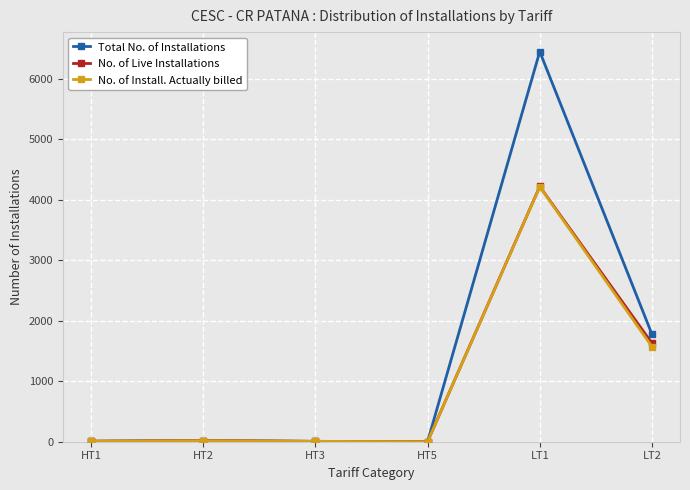

Which category has the highest value across all series?

LT1